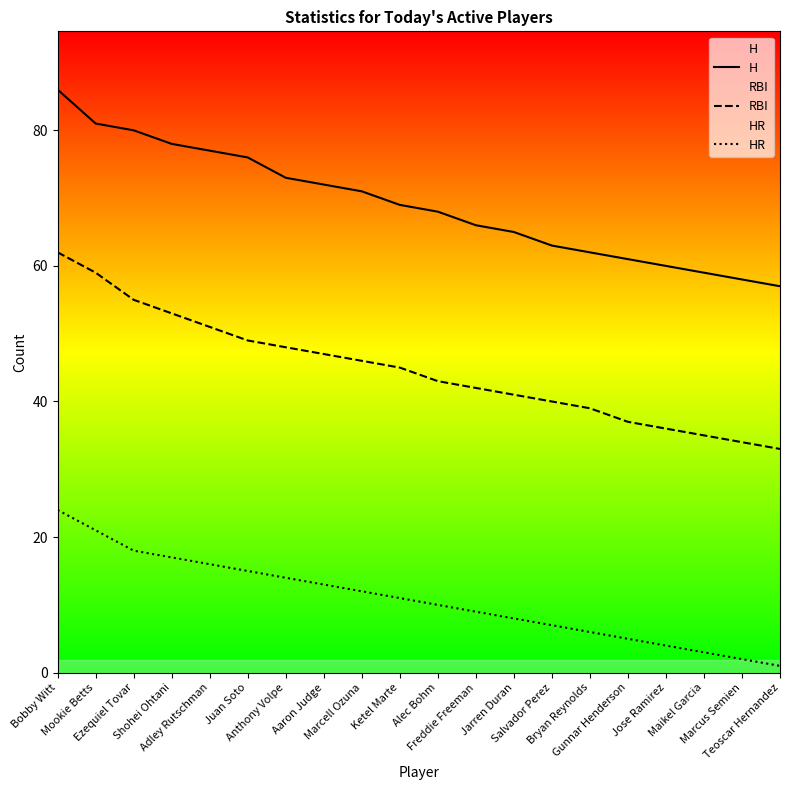

What is the label of the 6th point from the right?

Bryan Reynolds